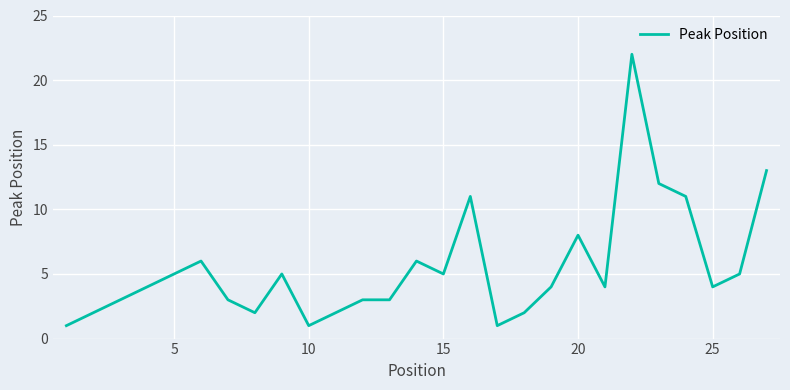

What is the greatest value displayed?

22